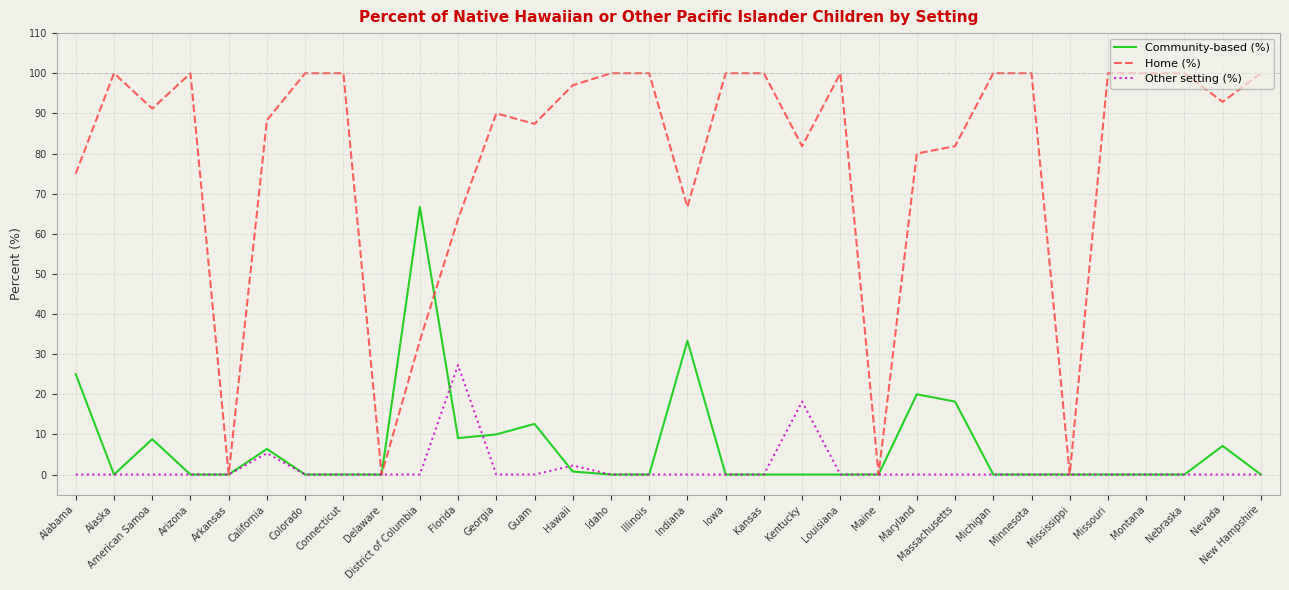

What is the total value across all series at Kentucky?

100.0